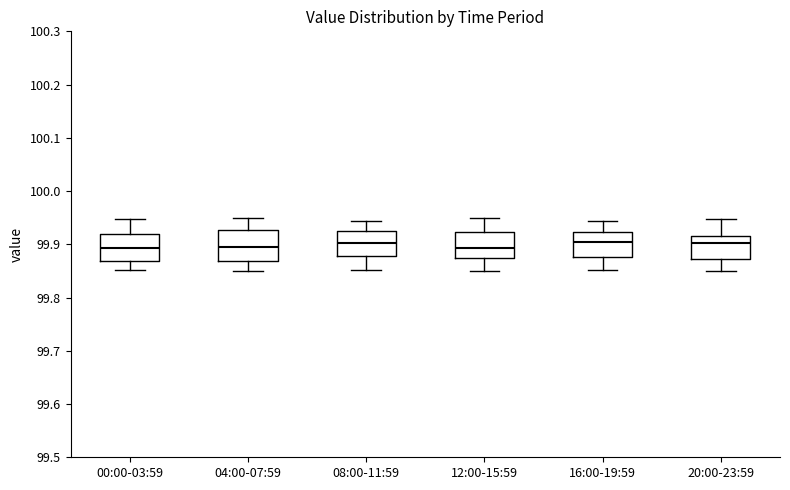

Reading left to right, read every box against the y-axis: the position of its median line, the range the box covers, and the ends of its whiskers. The values are not printed on the chart, so give them approximately, as read against the axis.

00:00-03:59: median 99.89, box 99.87 to 99.92, whiskers 99.85 to 99.95
04:00-07:59: median 99.89, box 99.87 to 99.93, whiskers 99.85 to 99.95
08:00-11:59: median 99.90, box 99.88 to 99.93, whiskers 99.85 to 99.94
12:00-15:59: median 99.89, box 99.87 to 99.92, whiskers 99.85 to 99.95
16:00-19:59: median 99.90, box 99.88 to 99.92, whiskers 99.85 to 99.94
20:00-23:59: median 99.90, box 99.87 to 99.92, whiskers 99.85 to 99.95